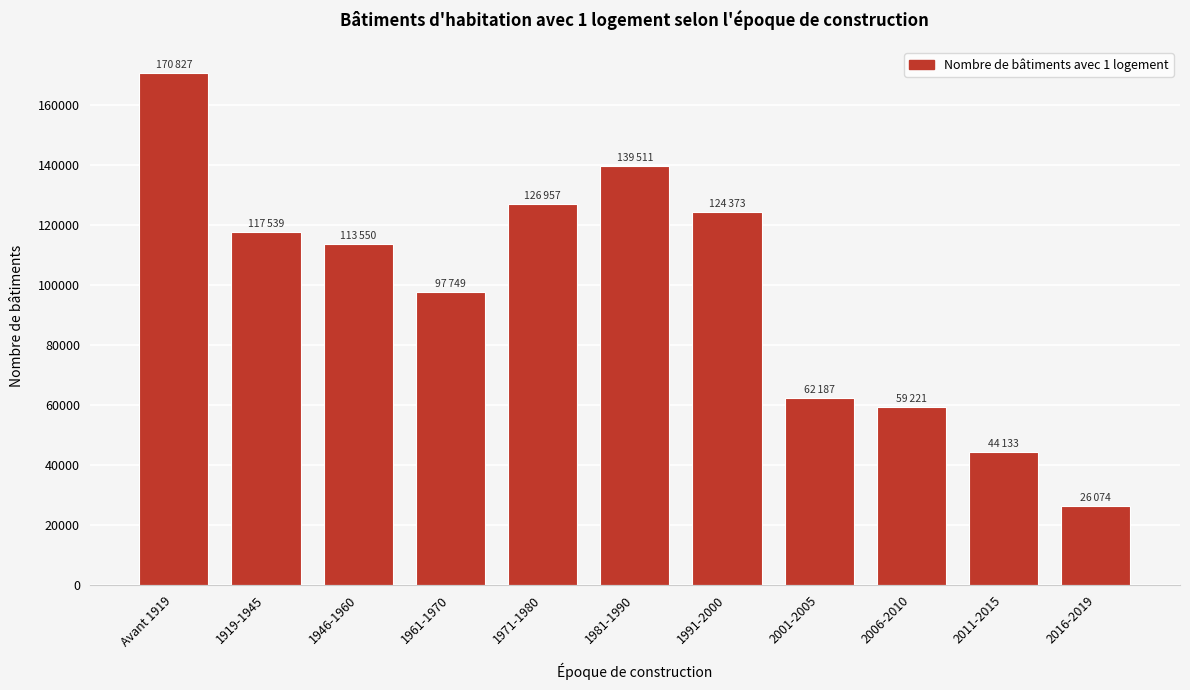

Reading right to left, transcribe all the data shown in this chart.

2016-2019=26074	2011-2015=44133	2006-2010=59221	2001-2005=62187	1991-2000=124373	1981-1990=139511	1971-1980=126957	1961-1970=97749	1946-1960=113550	1919-1945=117539	Avant 1919=170827